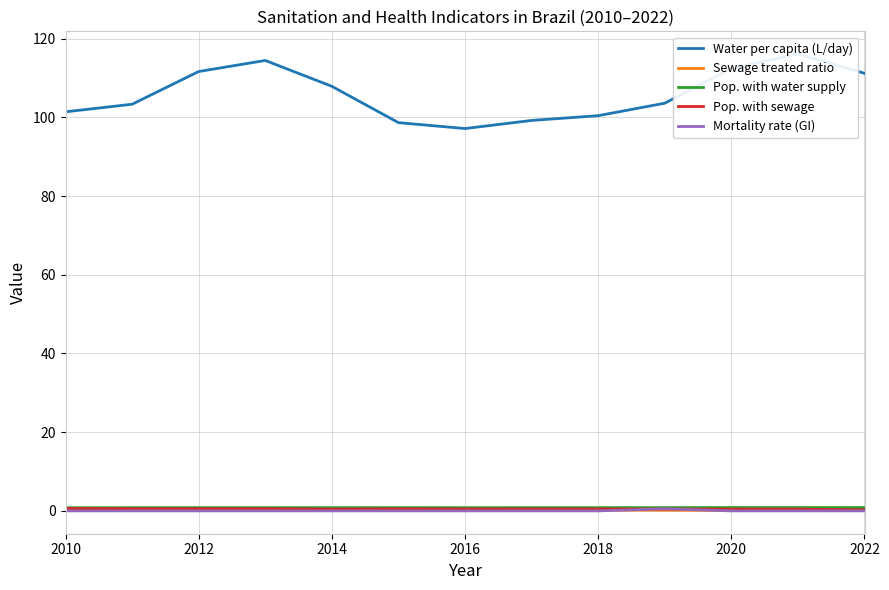

What is the difference between the highest and lowest values at 2020?

112.5